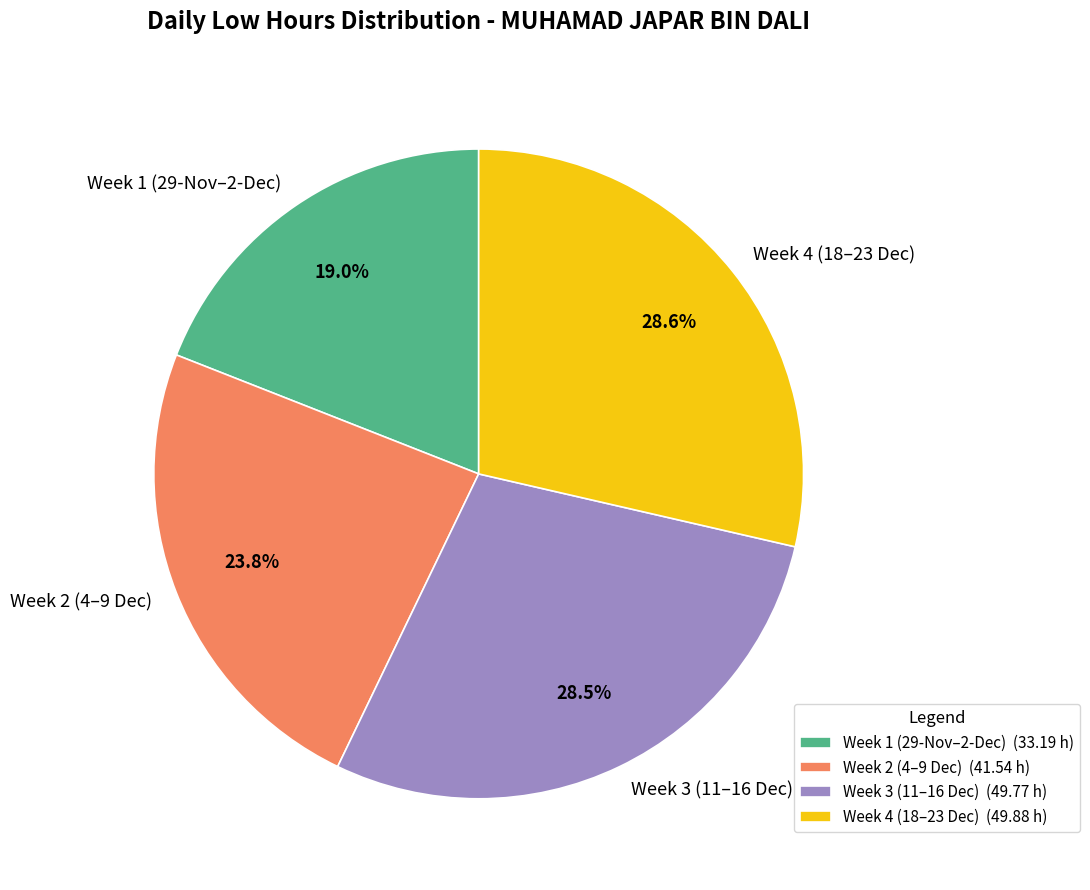

Which has a higher value, Week 2 (4–9 Dec) or Week 1 (29-Nov–2-Dec)?

Week 2 (4–9 Dec)